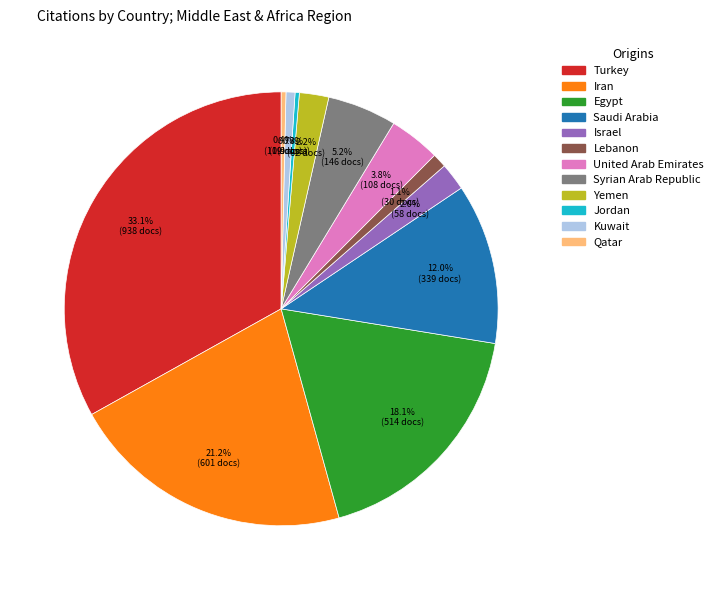

To the nearest percent, what is the difference between the Lebanon and Turkey slice percentages?

32%